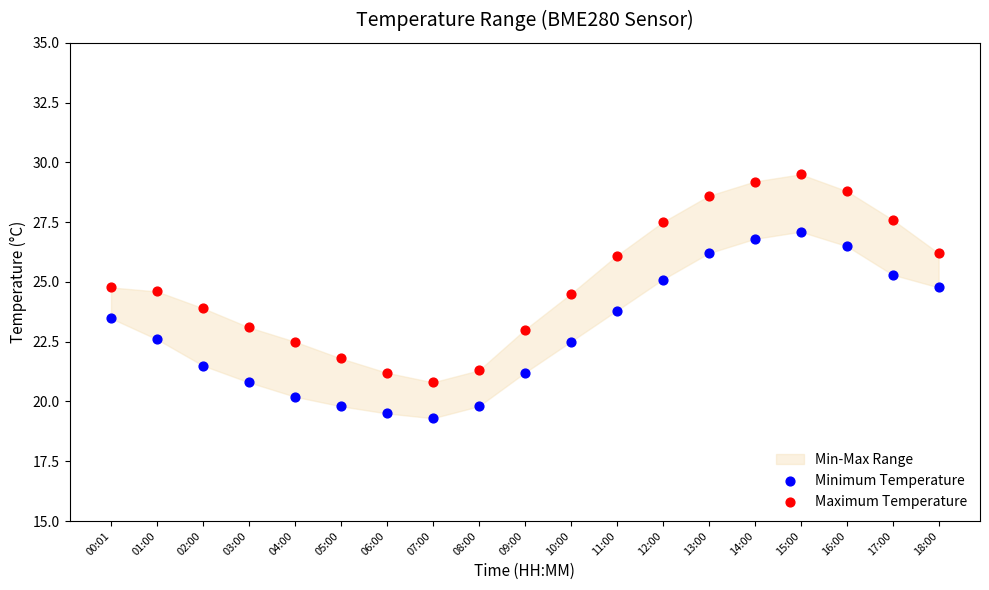

Across all data points, what is the range of Y values (max minus min)?

10.2